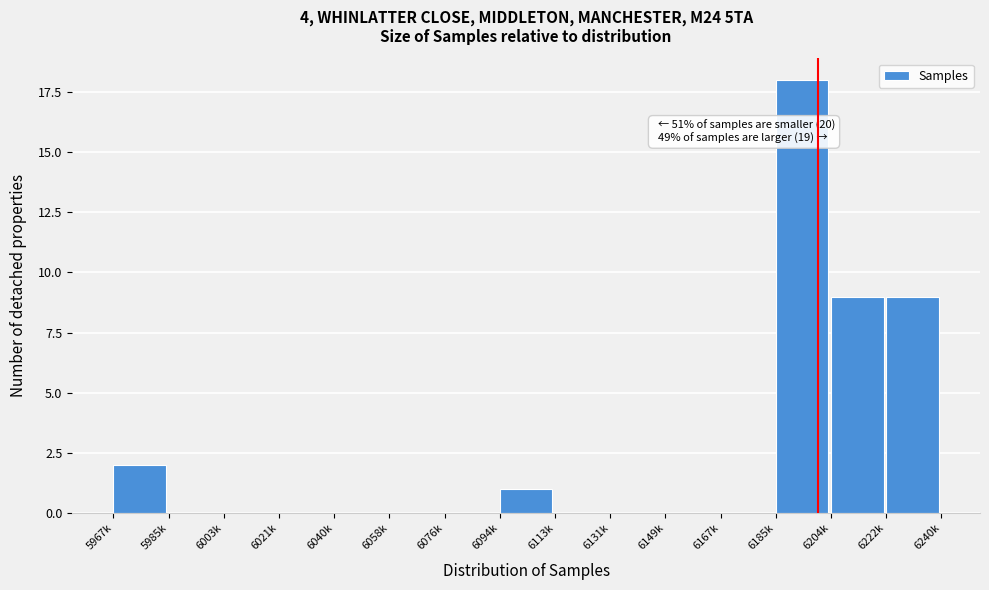

Reading left to right, what are all the values shown in this chart?

5967k=2	5985k=0	6003k=0	6021k=0	6040k=0	6058k=0	6076k=0	6094k=1	6113k=0	6131k=0	6149k=0	6167k=0	6185k=18	6204k=9	6222k=9